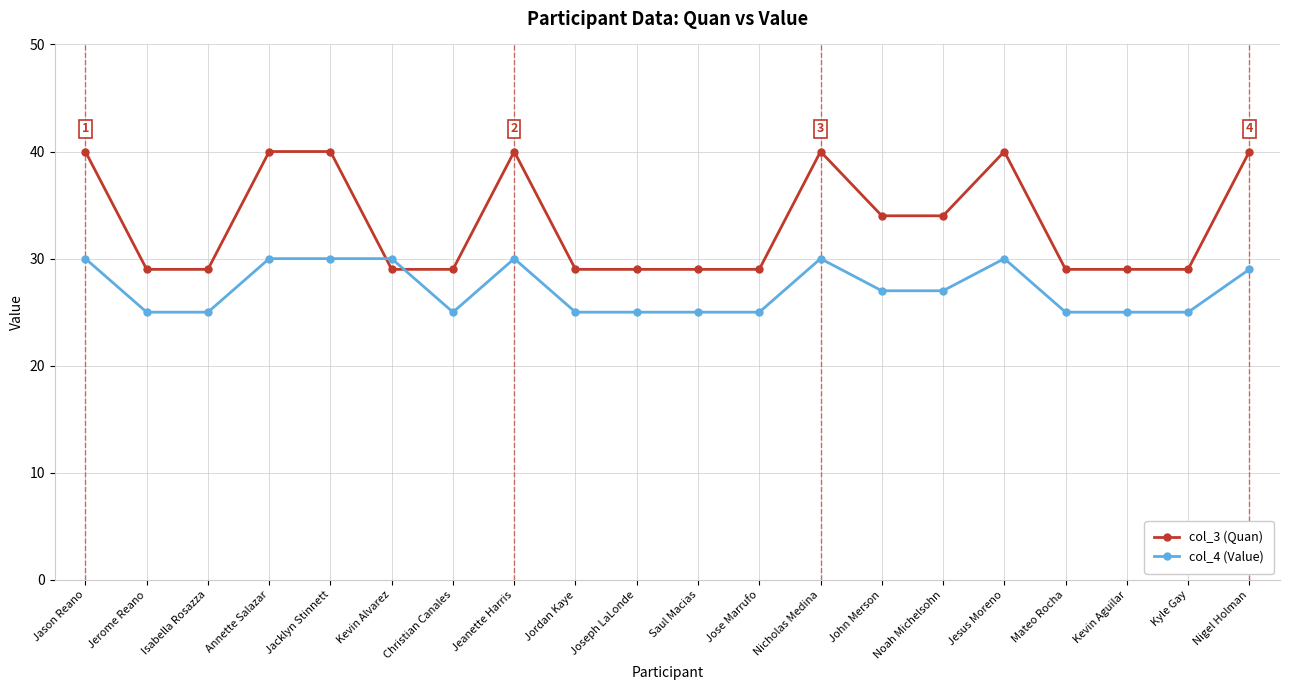

Reading left to right, extract all data points from this chart.

col_3 (Quan): 40	29	29	40	40	29	29	40	29	29	29	29	40	34	34	40	29	29	29	40
col_4 (Value): 30	25	25	30	30	30	25	30	25	25	25	25	30	27	27	30	25	25	25	29